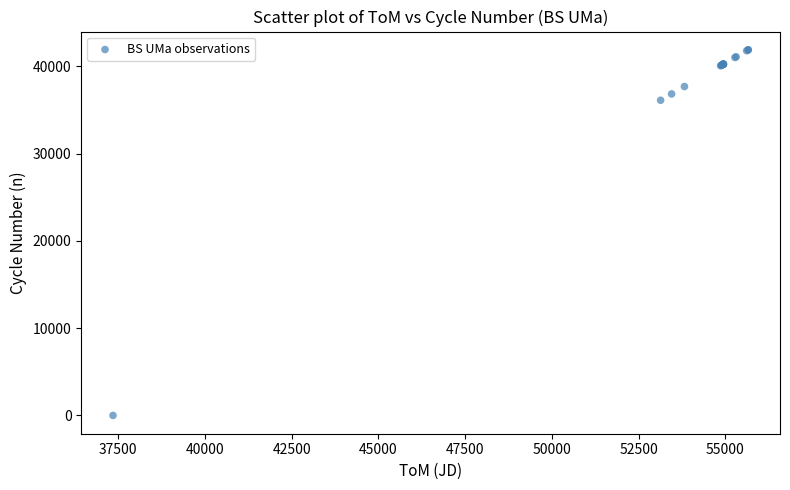

What Y value in the scatter plot is closest to 20952?

36126.0